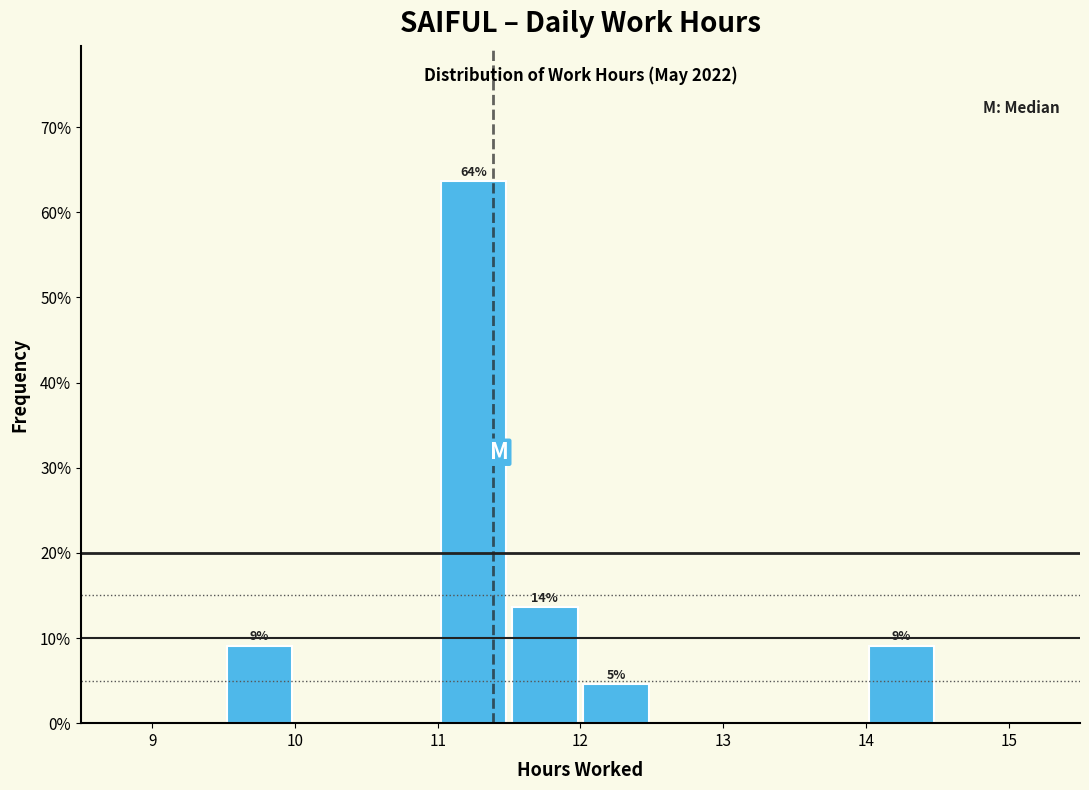

Which range on the x-axis has the tallest bar?

11.0 to 11.5